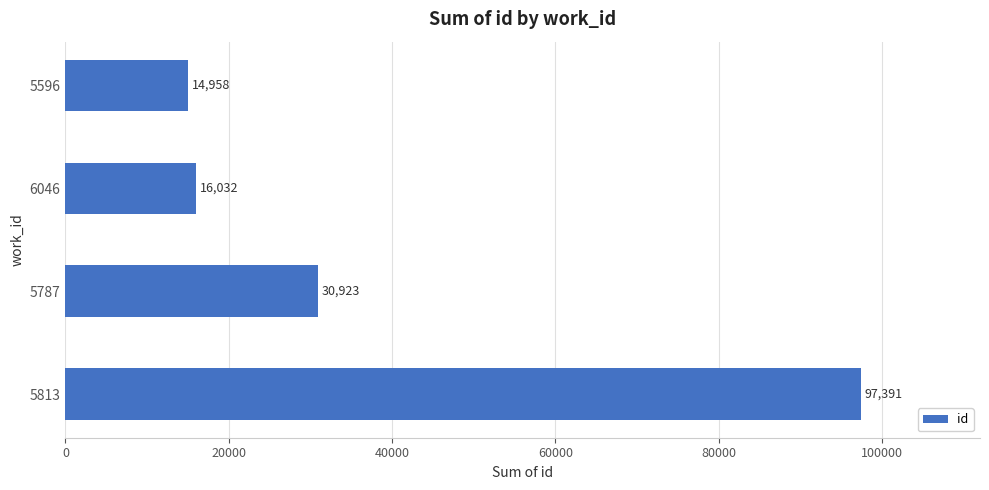

Is it true that the value at 5787 is 30923?

True